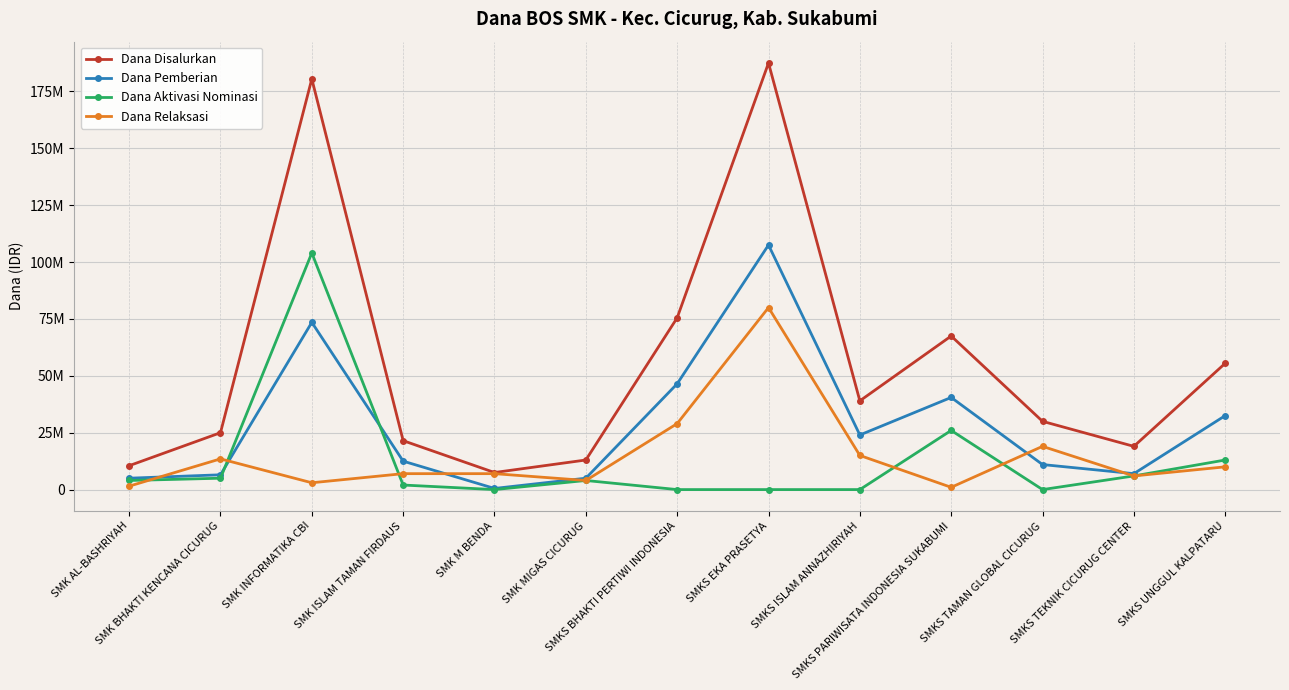

What is the total value across all series at SMK AL-BASHRIYAH?

21000000